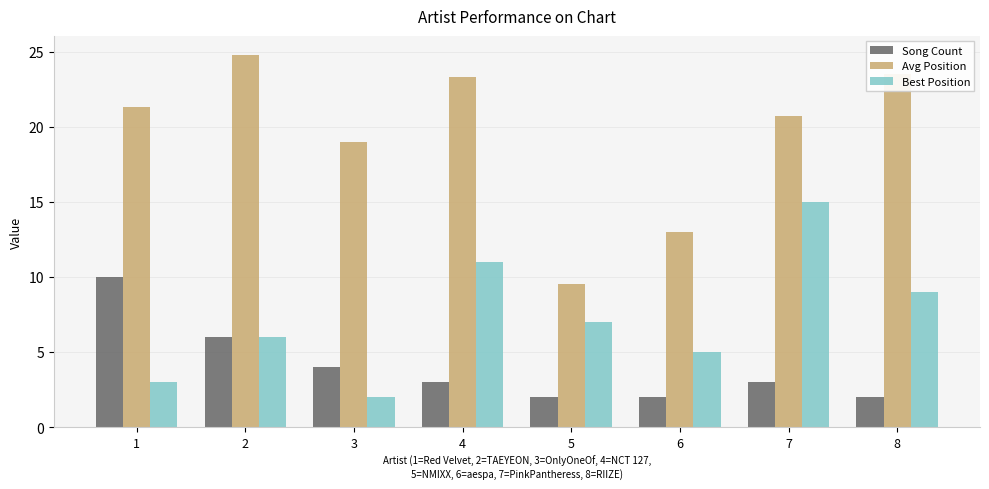

Is it true that Song Count equals 2.0 at 6?

True